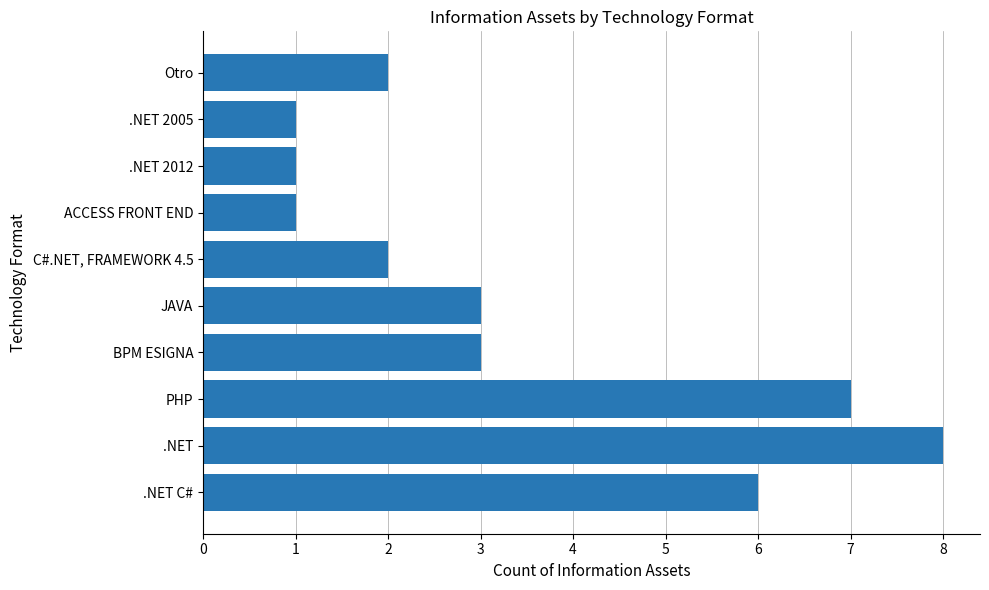

What is the difference between the second highest and minimum values?

6